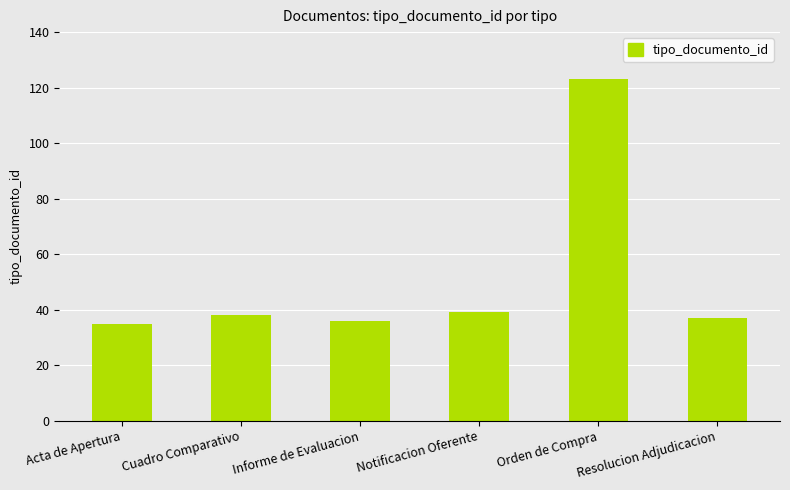

What is the approximate value at Notificacion Oferente?

39